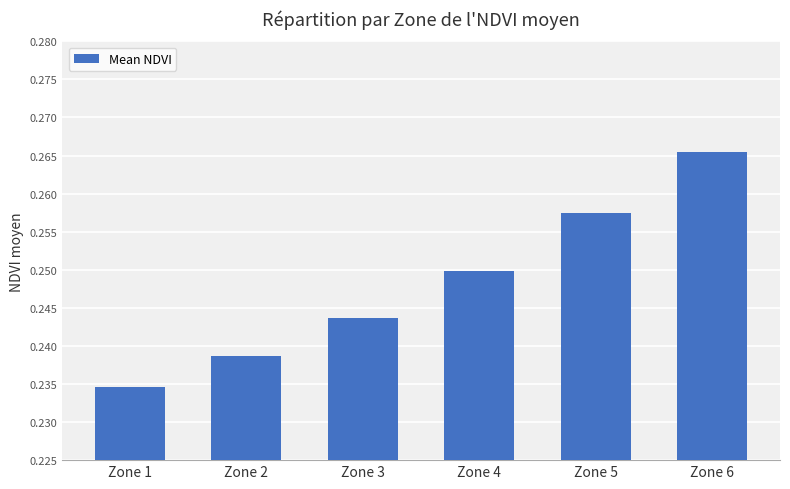

Which has a higher value, Zone 6 or Zone 3?

Zone 6